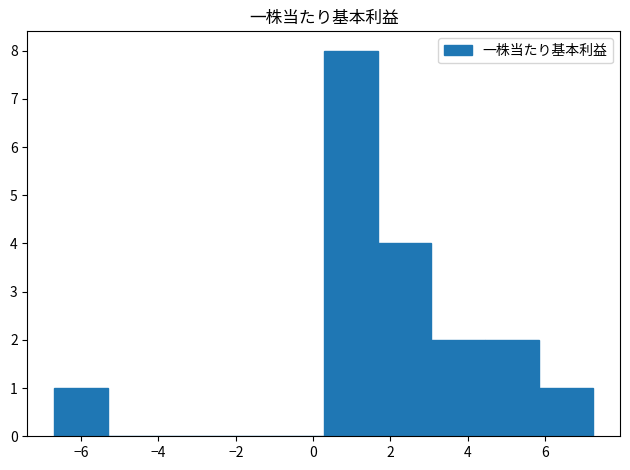

Over which range of the x-axis is the bar tallest?

0.2 to 1.6